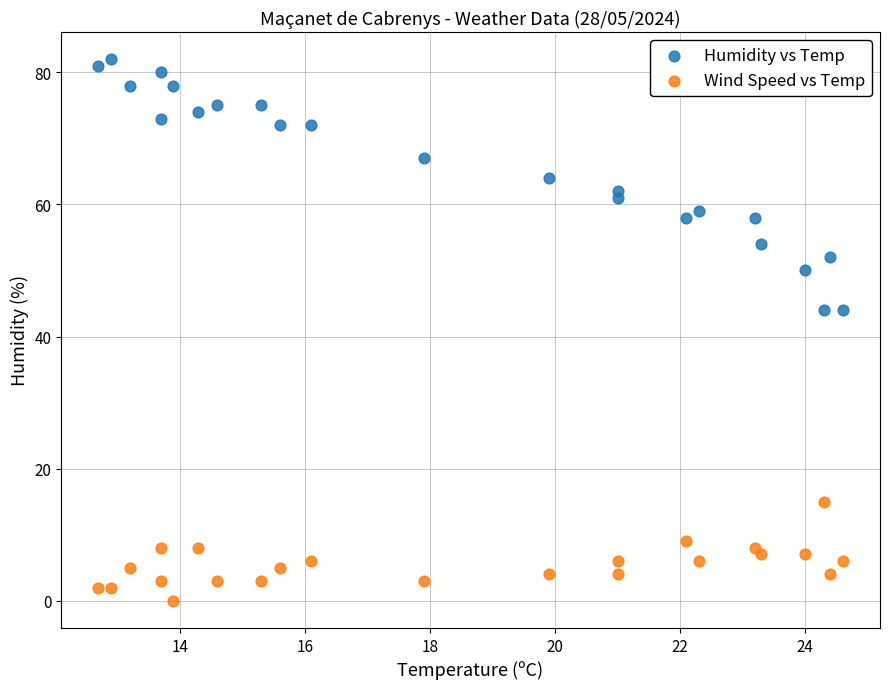

Across all data points, what is the range of Y values (max minus min)?

82